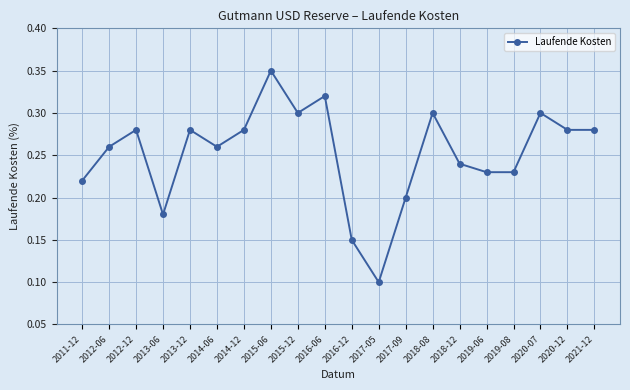

True or false: there are more than 2 points higher than both neighbors.

True